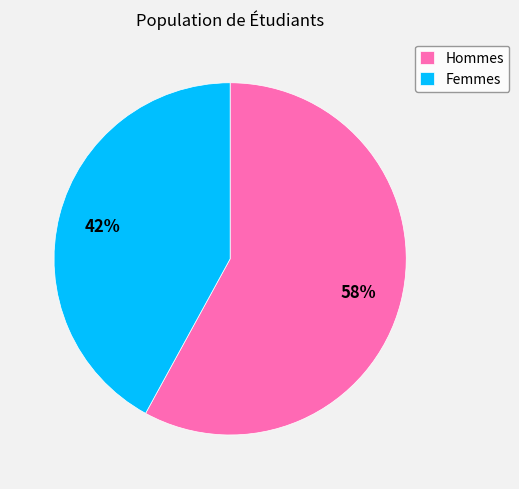

What percentage is the Hommes slice, to the nearest percent?

58%